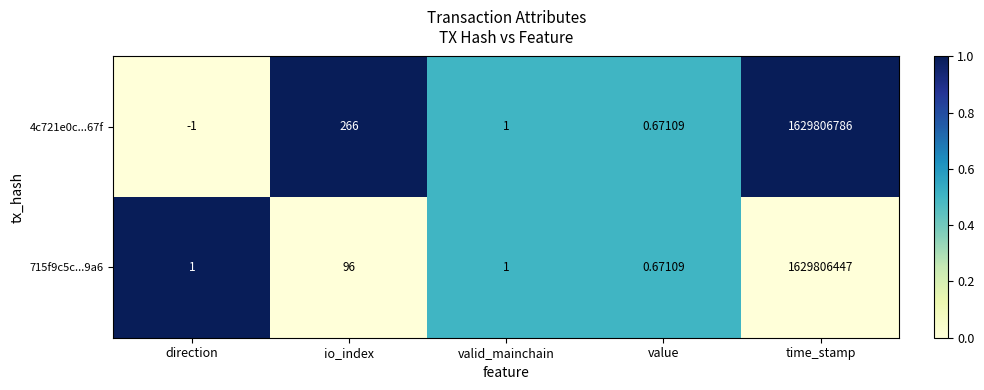

At which label is 715f9c5c...9a6 closest to 814903223?

io_index